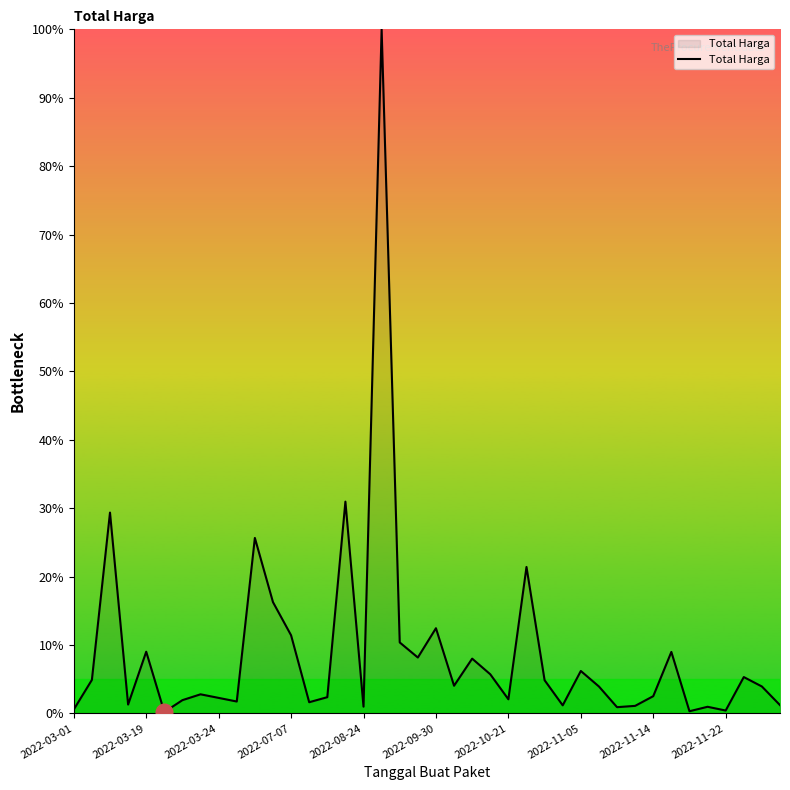

What is the difference between the maximum and minimum values?

99.8